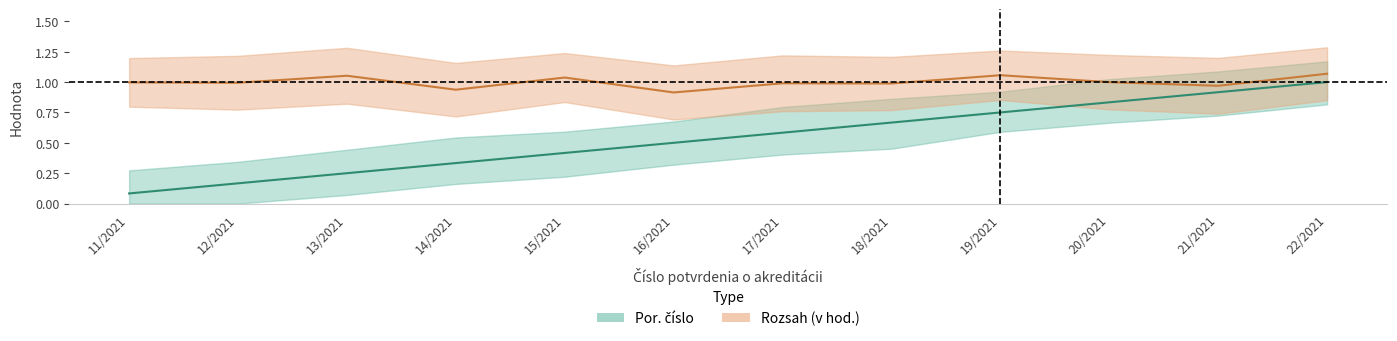

Which category has the highest value across all series?

22/2021